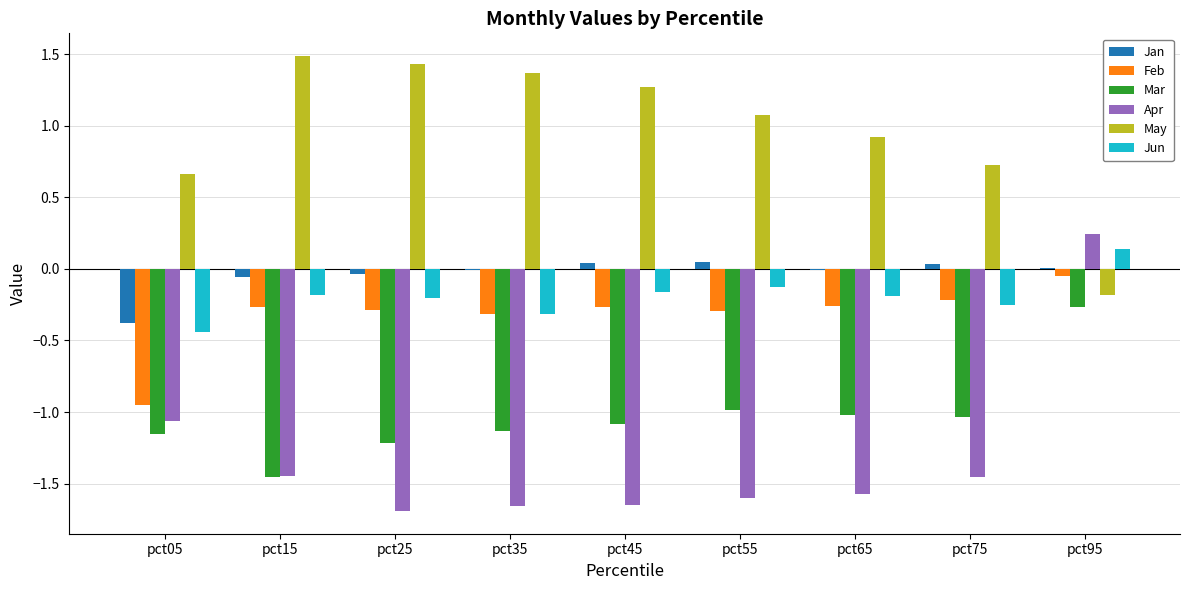

What are all the series names shown in the legend?

Jan, Feb, Mar, Apr, May, Jun